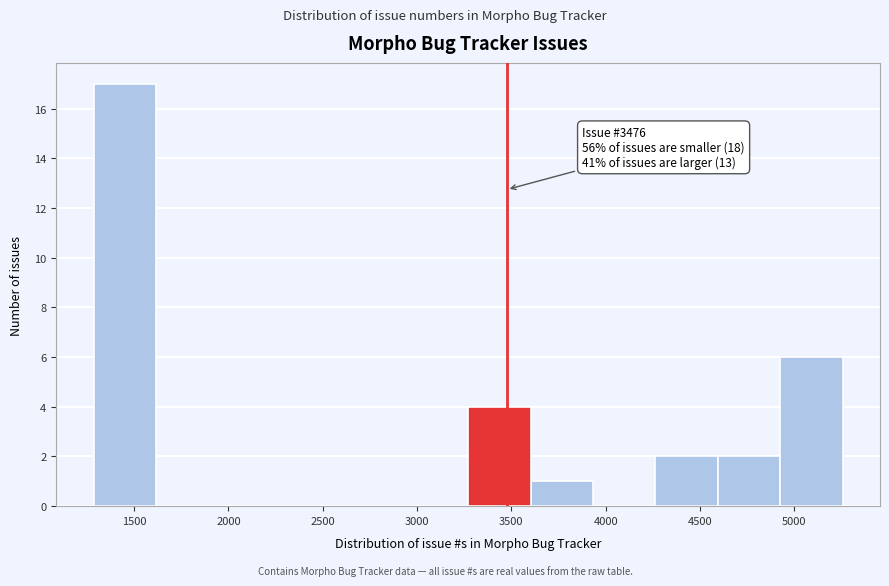

Over which range of the x-axis is the bar tallest?

1300 to 1600